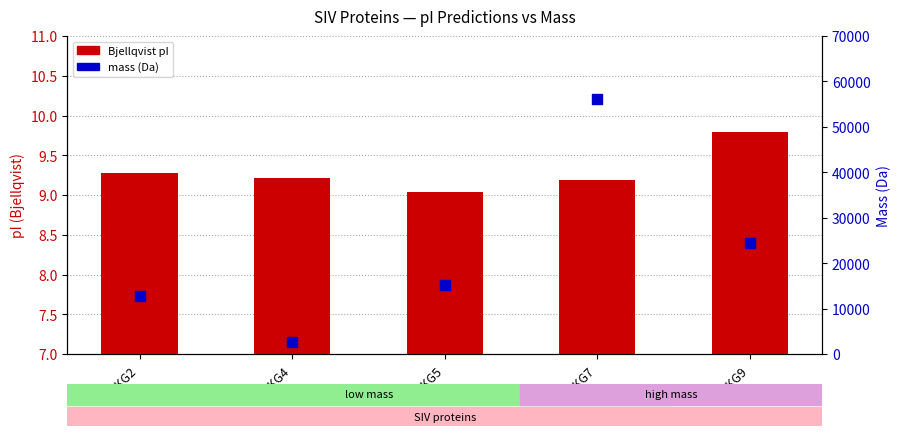

What are all the series names shown in the legend?

Bjellqvist pI, mass (Da)